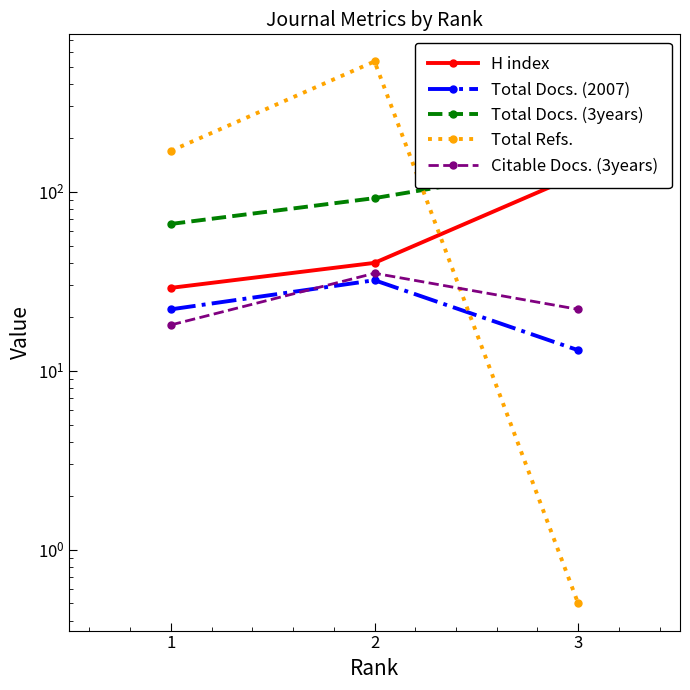

Which category has the highest value across all series?

2